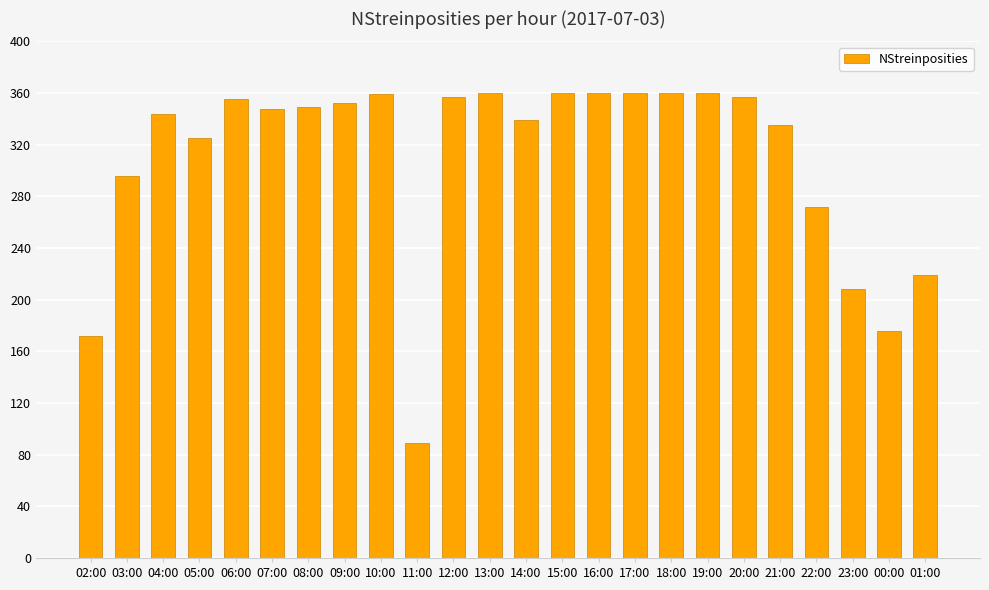

What is the sum of the values at 07:00 and 14:00?

687